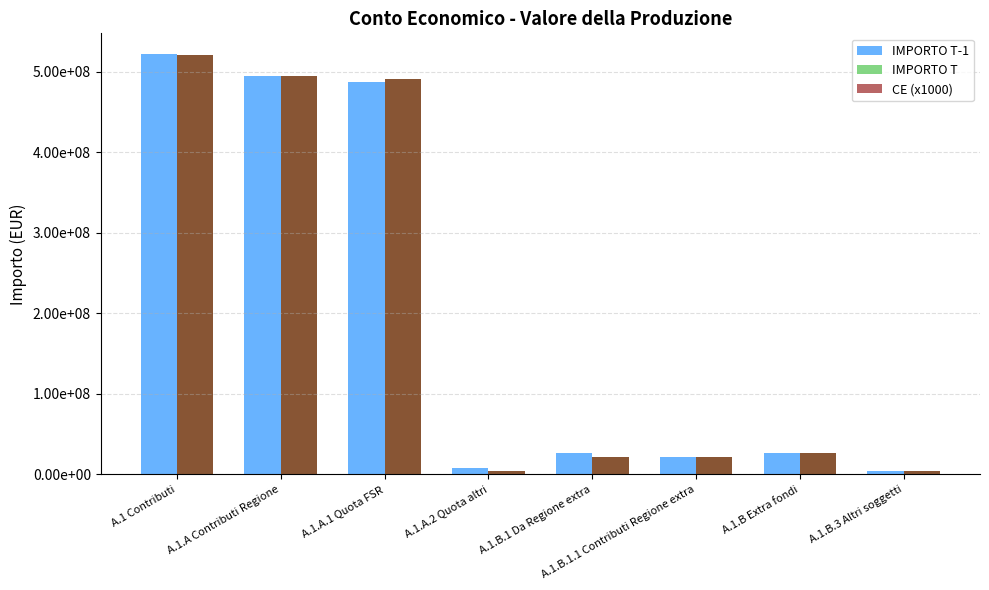

What are all the series names shown in the legend?

IMPORTO T-1, IMPORTO T, CE (x1000)